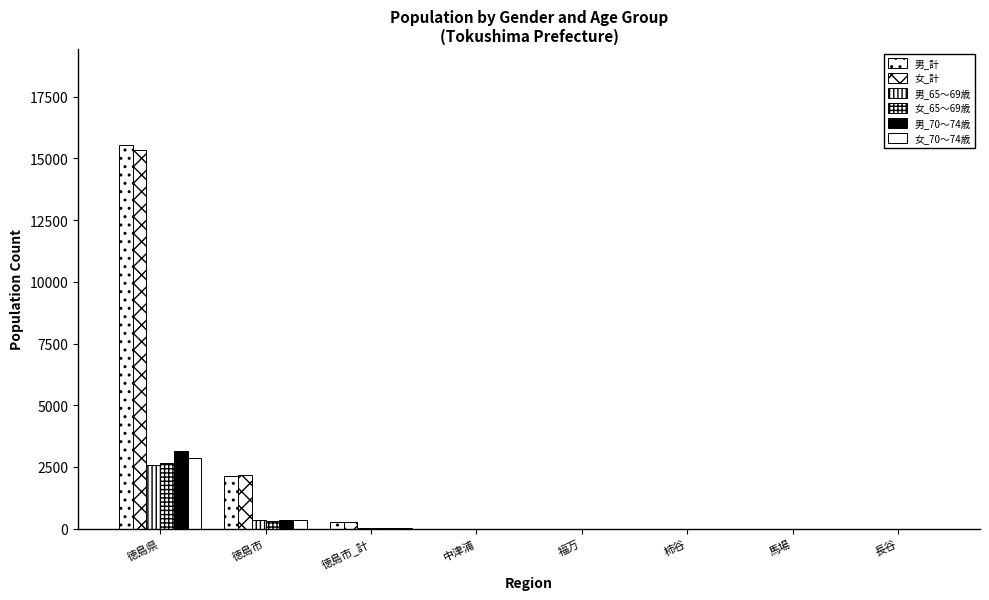

Does the chart contain stacked bars?

No